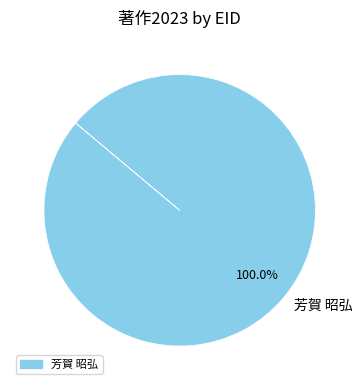

What is the majority slice?

芳賀 昭弘